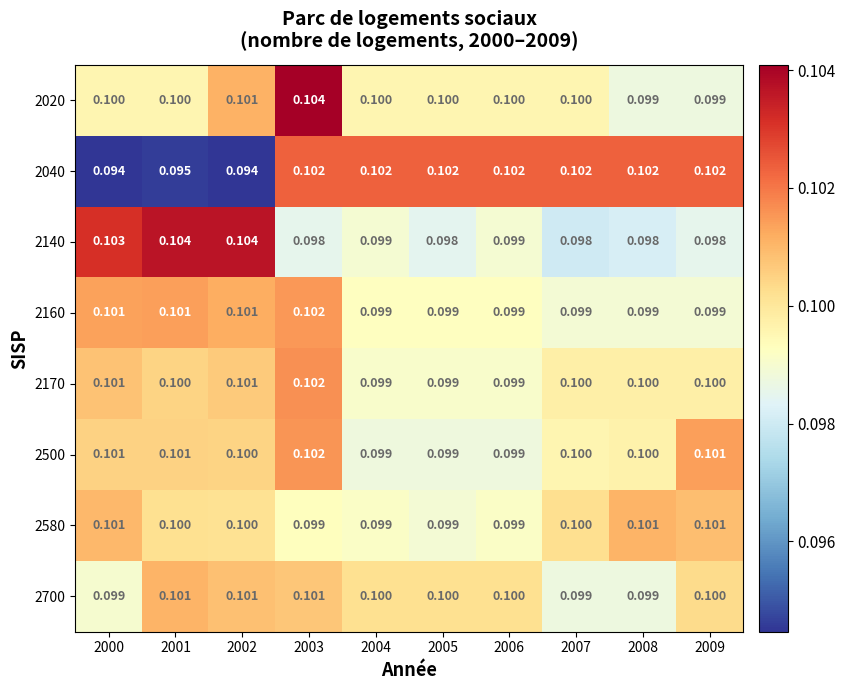

Is the value of 2170 at 2006 greater than the value of 2040 at 2004?

No